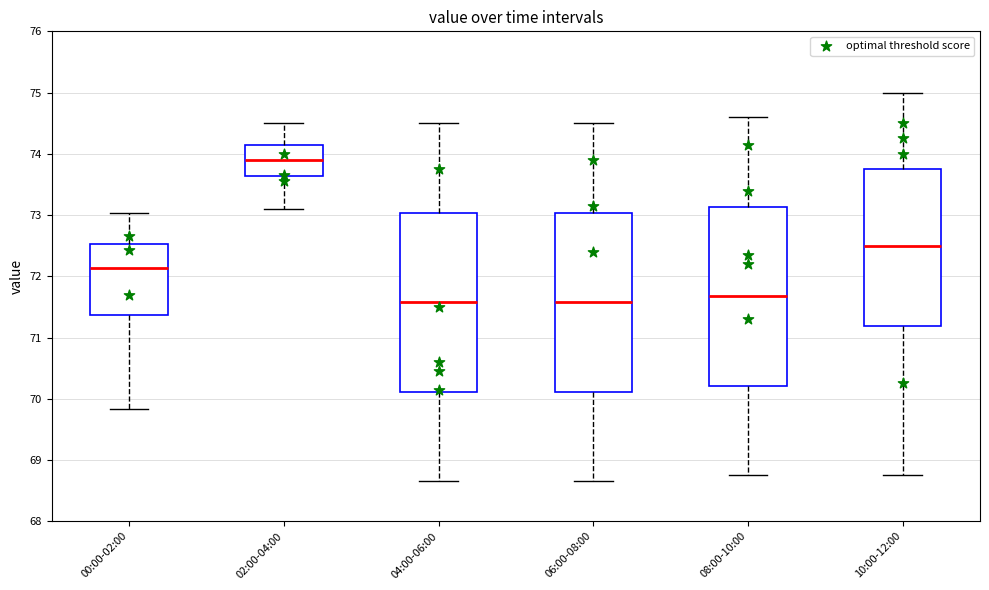

Where is the lower edge of the box for 10:00-12:00 on the y-axis? The values are not printed on the chart, so give them approximately, as read against the axis.

71.2